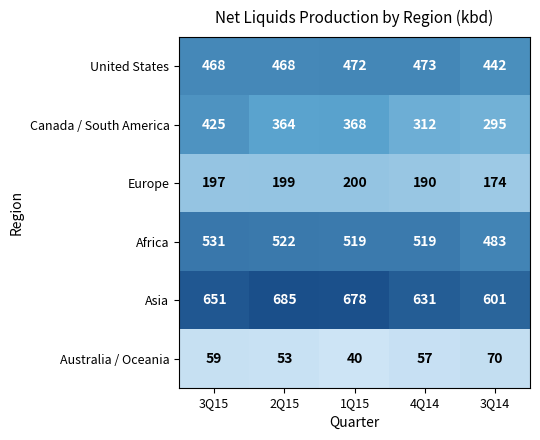

How many series are shown in this chart?

6